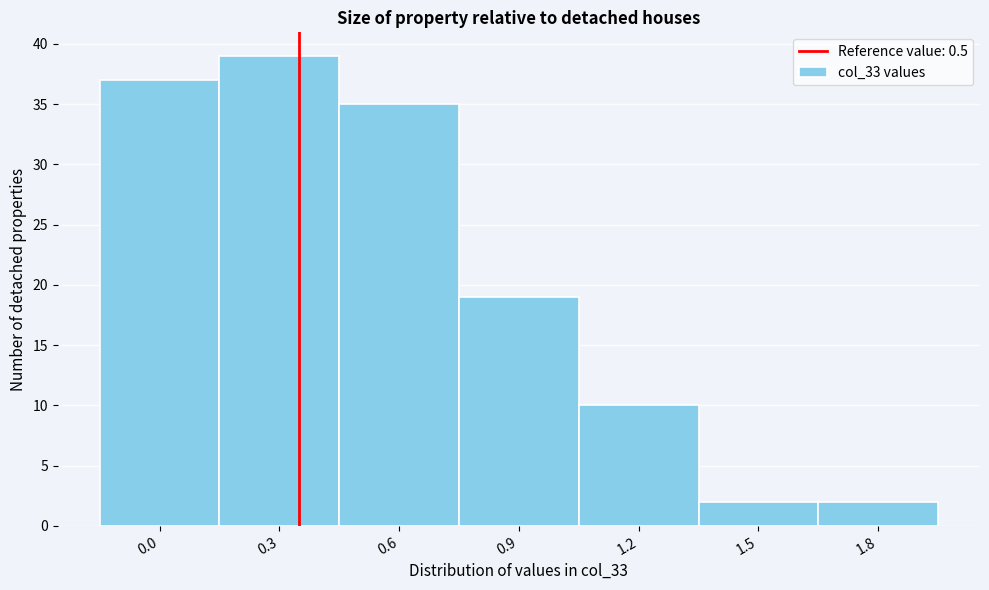

Reading left to right, extract all data points from this chart.

0.0=37	0.3=39	0.6=35	0.9=19	1.2=10	1.5=2	1.8=2